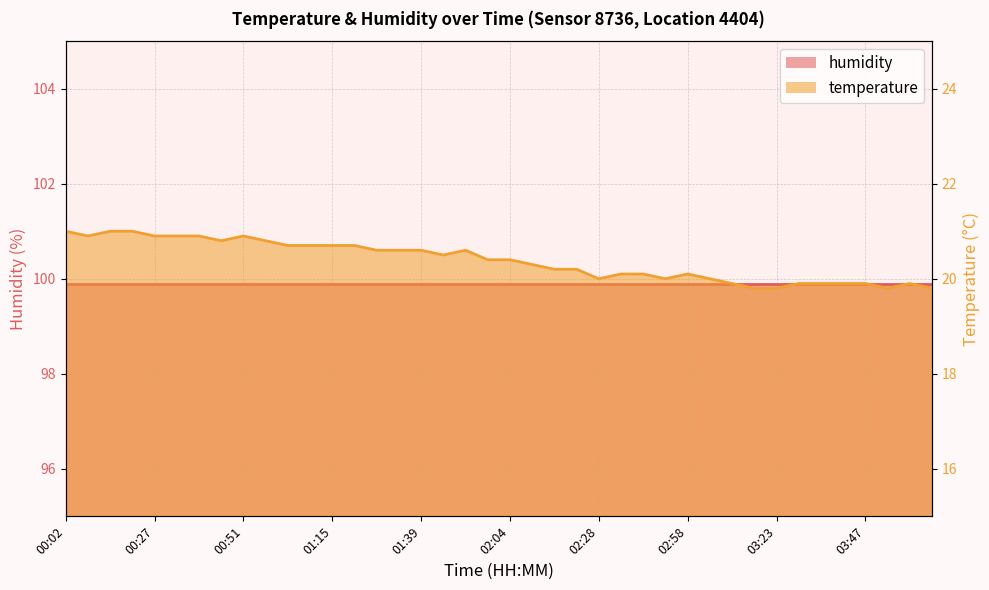

List the labels in order of value, largest first.

00:02, 00:14, 00:21, 00:08, 00:27, 00:33, 00:39, 00:51, 00:45, 00:57, 01:03, 01:09, 01:15, 01:21, 01:27, 01:33, 01:39, 01:52, 01:45, 01:58, 02:04, 02:10, 02:16, 02:22, 02:34, 02:40, 02:58, 02:28, 02:46, 03:04, 03:11, 03:29, 03:35, 03:41, 03:47, 03:59, 03:17, 03:23, 03:53, 04:05